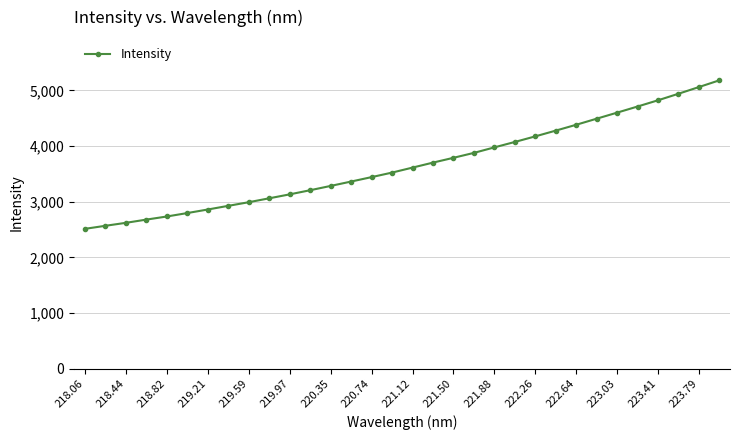

What is the value of the 2nd point from the left?

2566.1